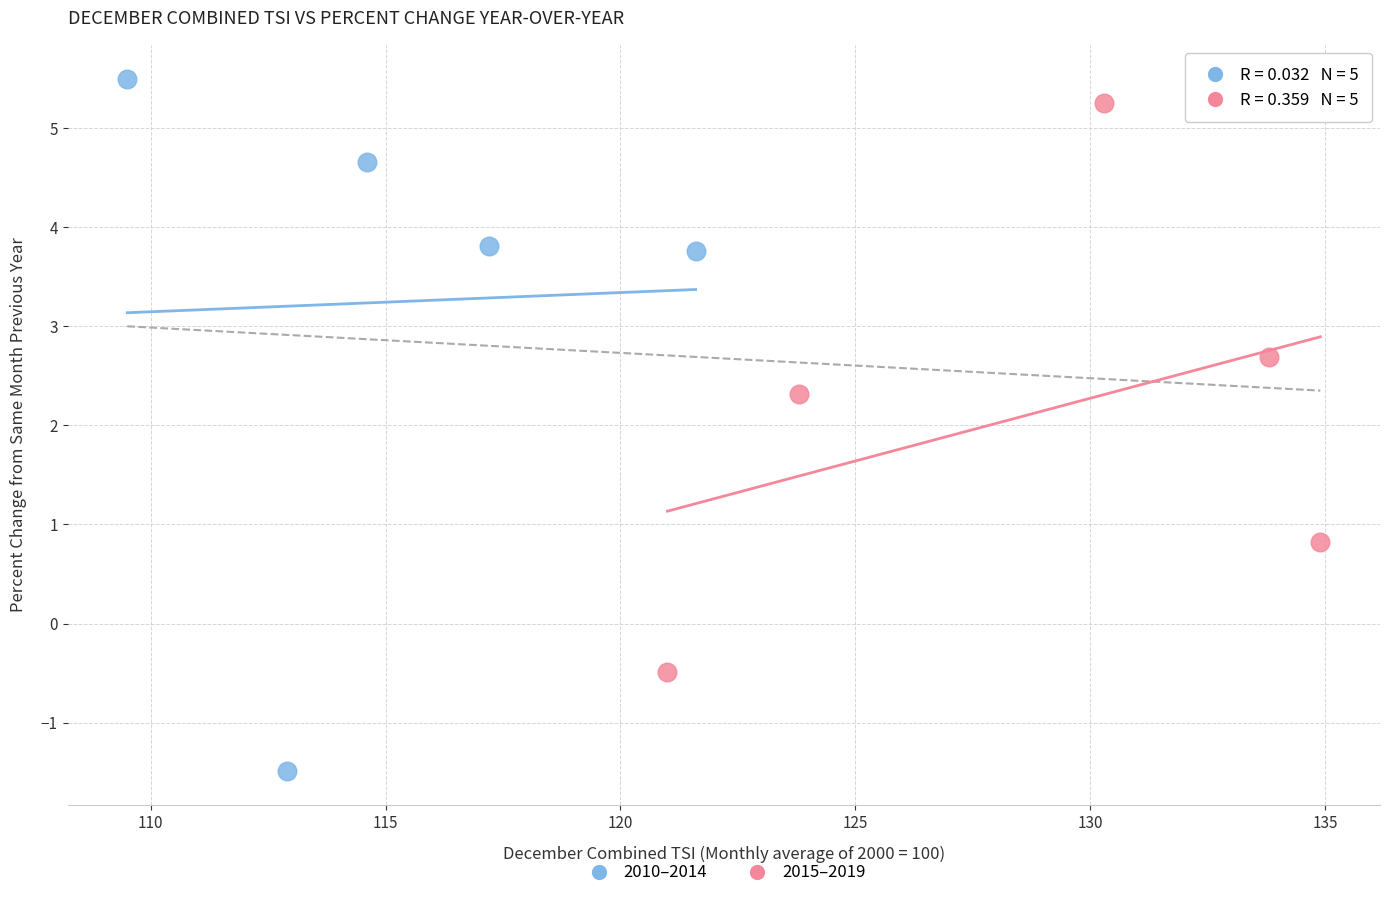

Which series contains the lowest Y value?

2010–2014